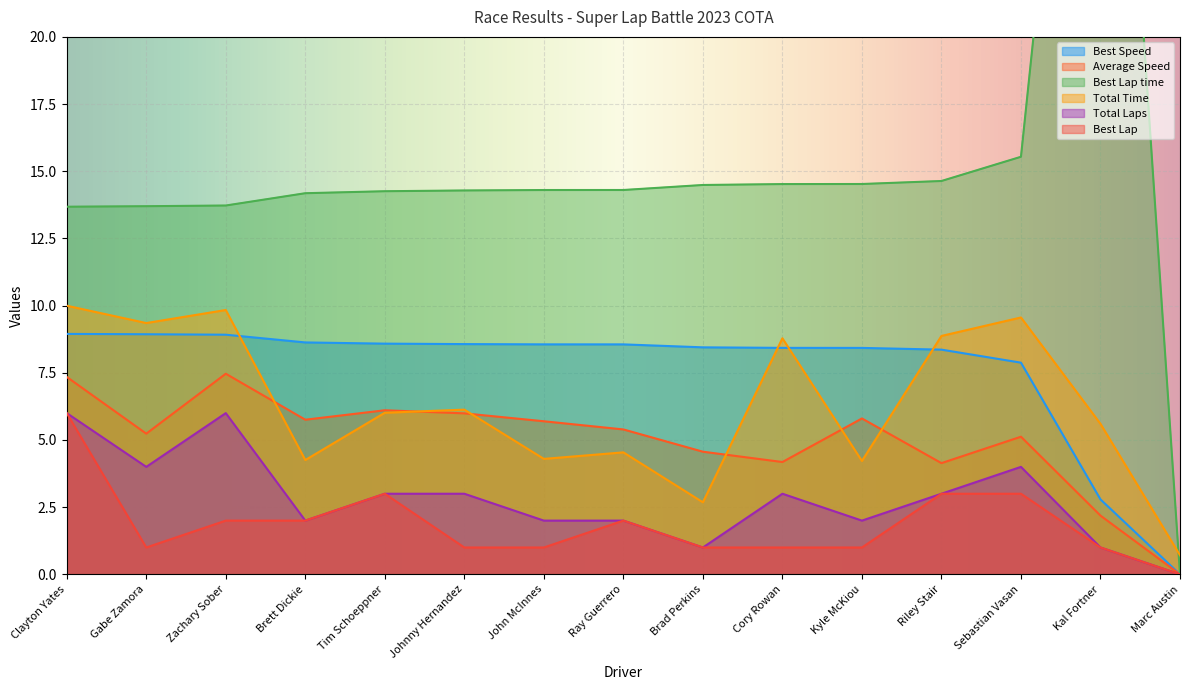

At which category does Average Speed reach its first local valley?

Gabe Zamora